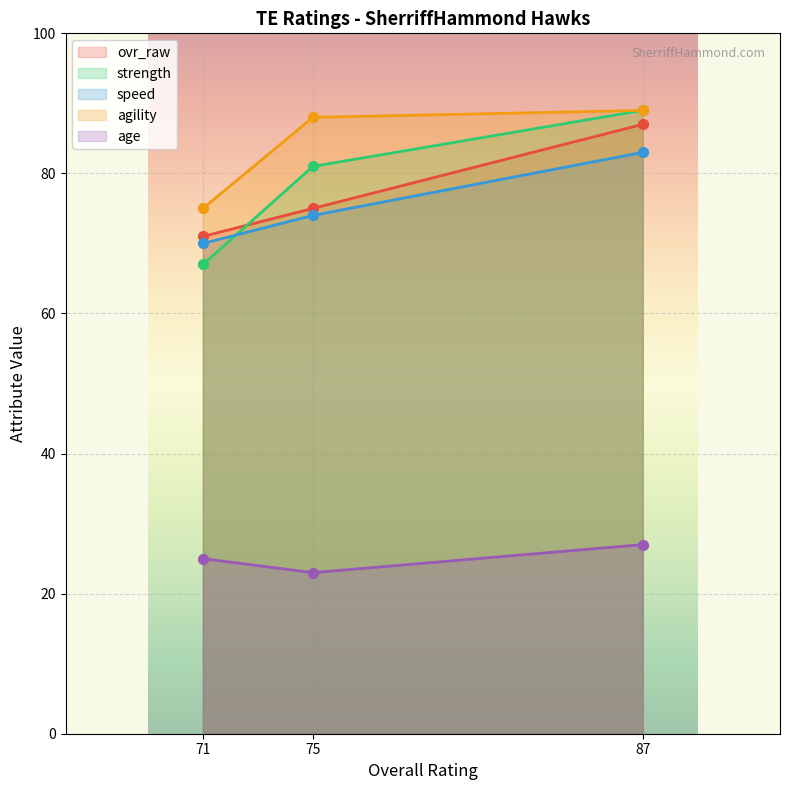

What are all the series names shown in the legend?

ovr_raw, strength, speed, agility, age